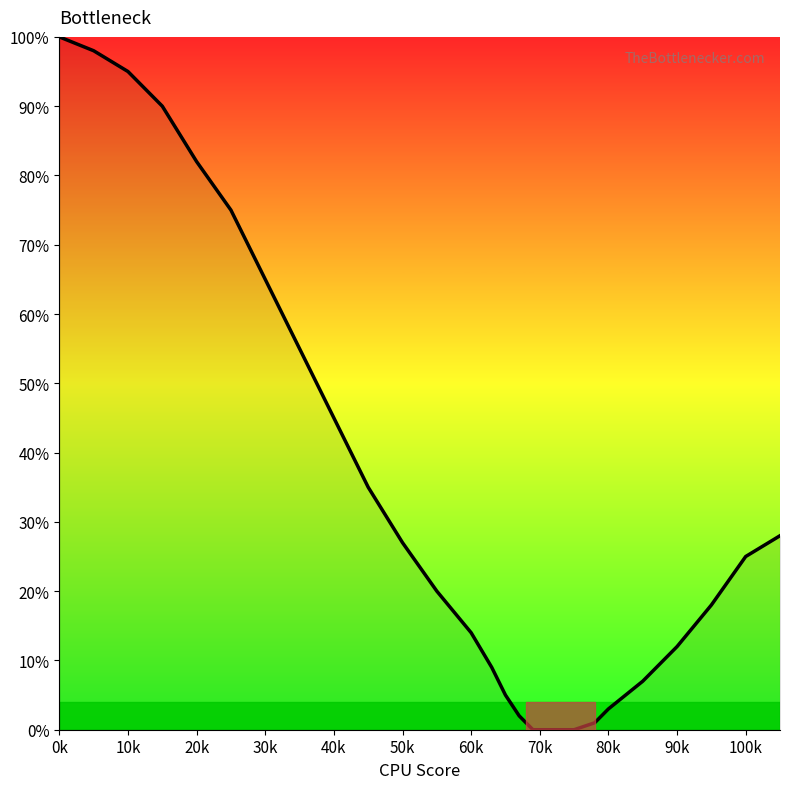

What is the difference between the maximum and minimum values?

100